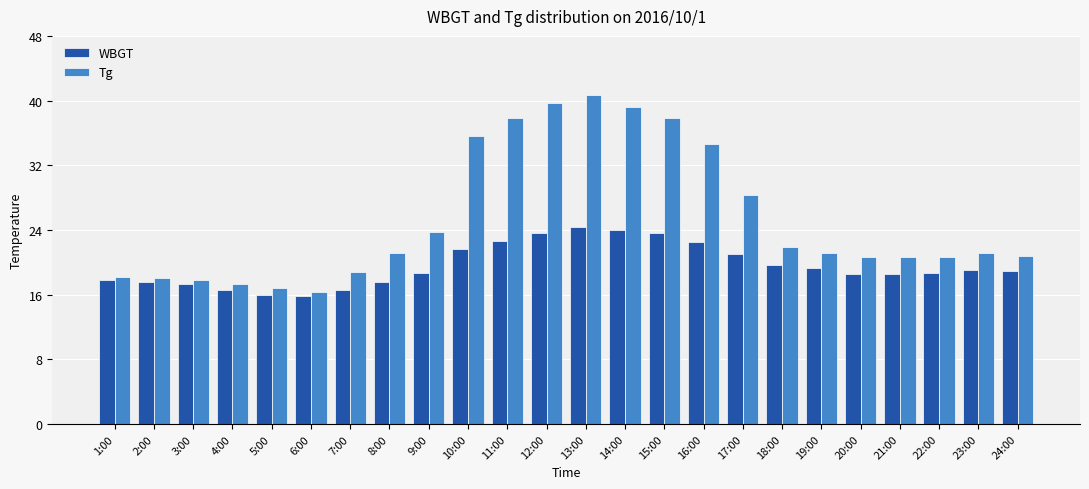

The WBGT series shows 33.0 at 12:00. True or false?

False